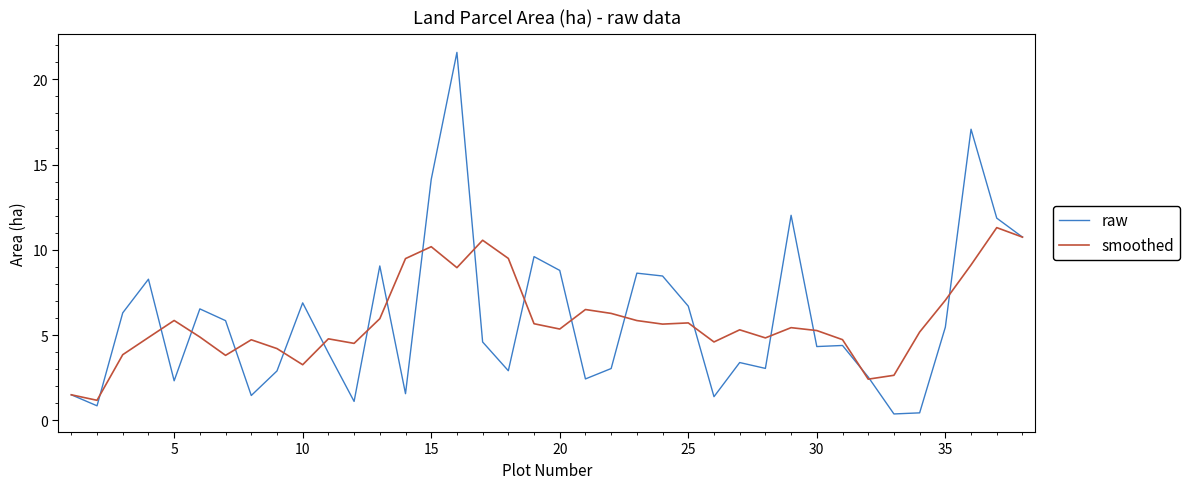

Rank the series by their maximum value, from lowest to highest.

smoothed, raw